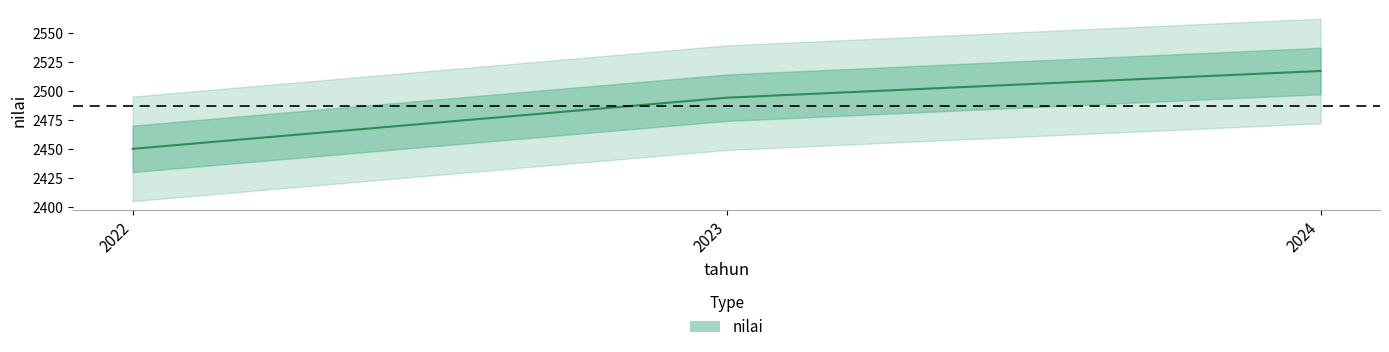

What is the smallest value displayed?

2450